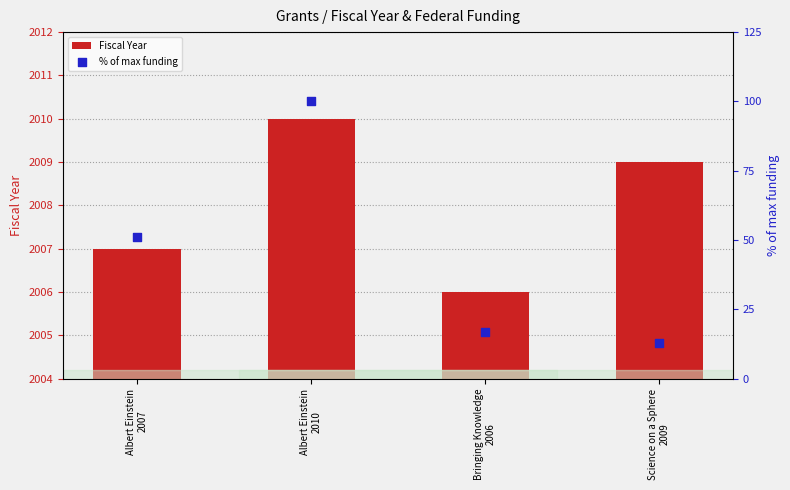

Which series has the largest total across all categories?

Fiscal Year